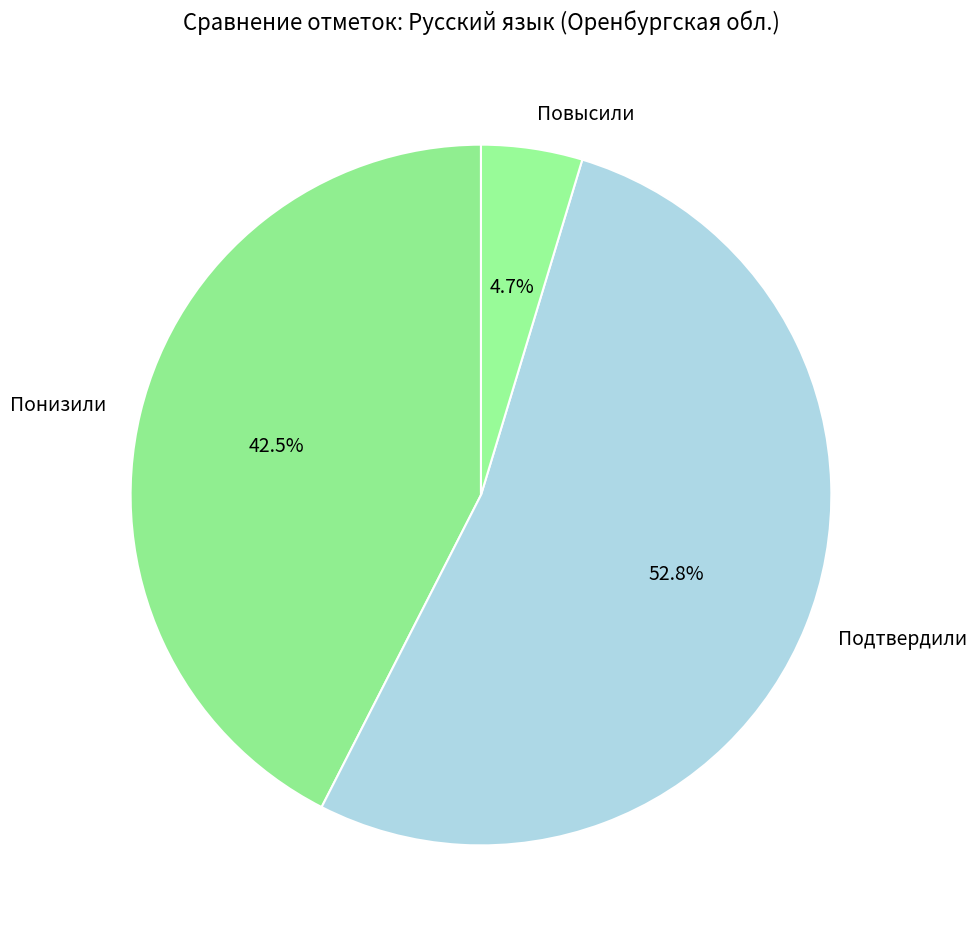

Approximately how many times larger is the value at Подтвердили compared to Понизили?

1.2